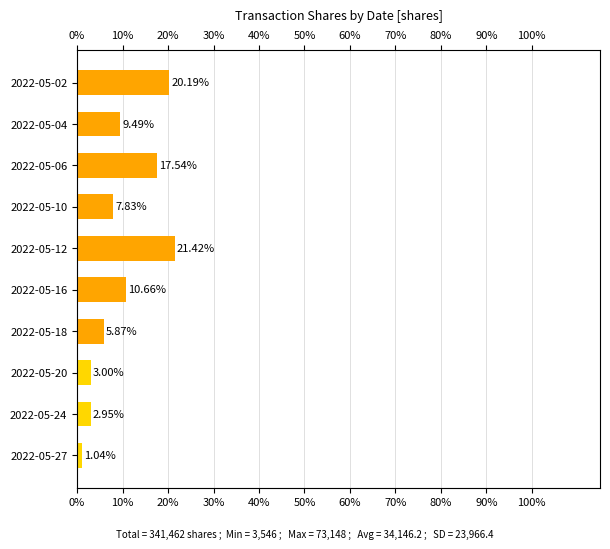

What is the difference between the values at 2022-05-20 and 2022-05-06?

14.5